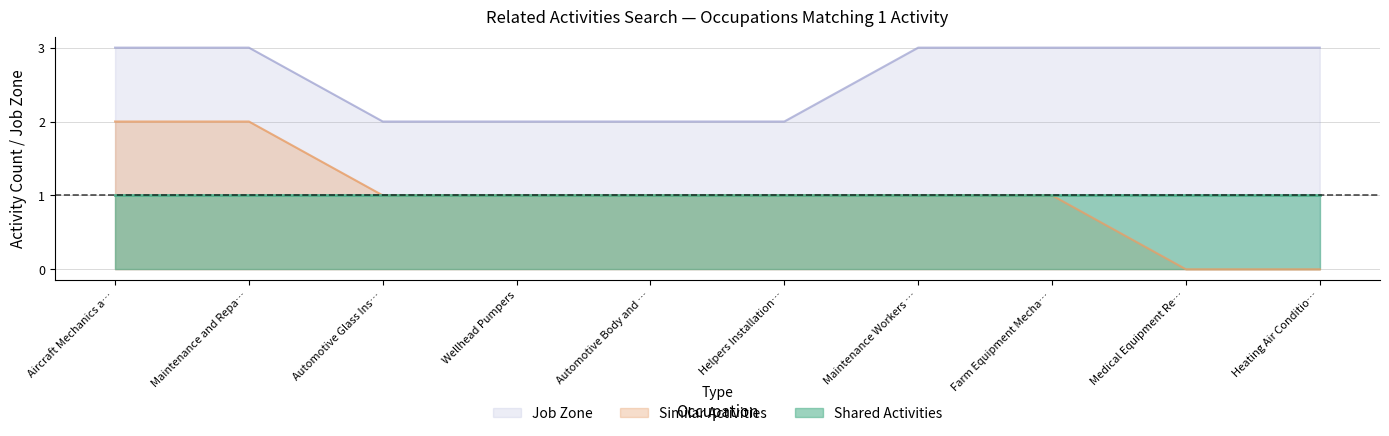

Between Helpers Installation… and Maintenance Workers …, which series saw the biggest shift?

Job Zone